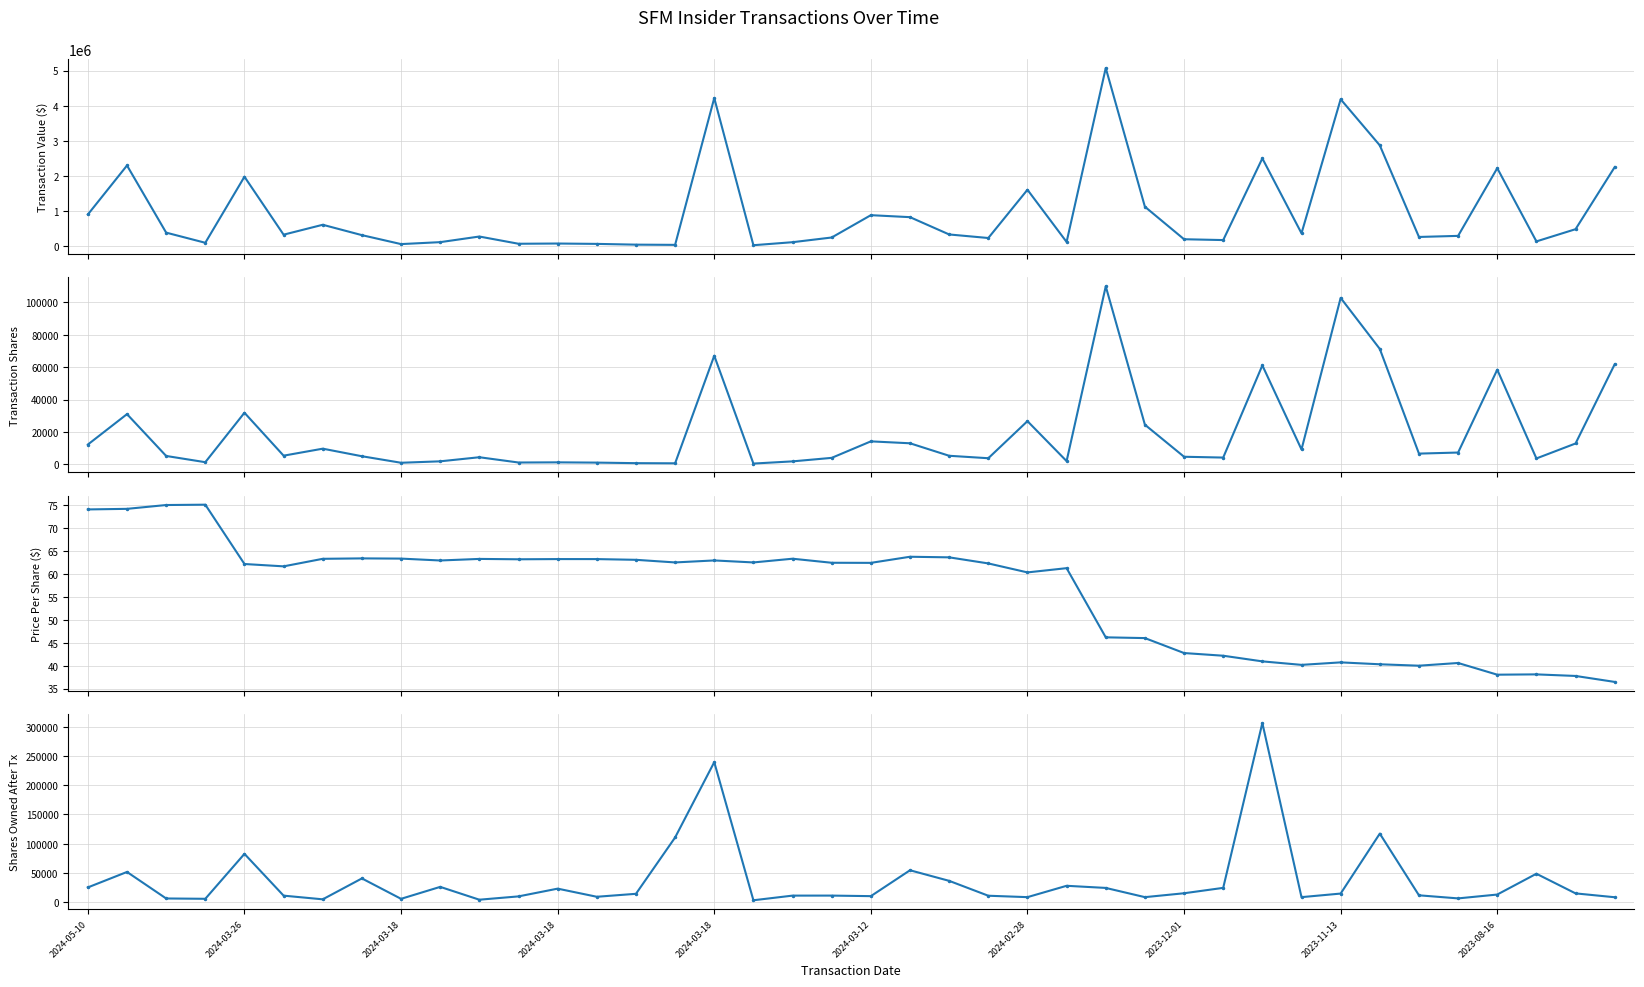

Is this an area chart (filled region under the line)?

No